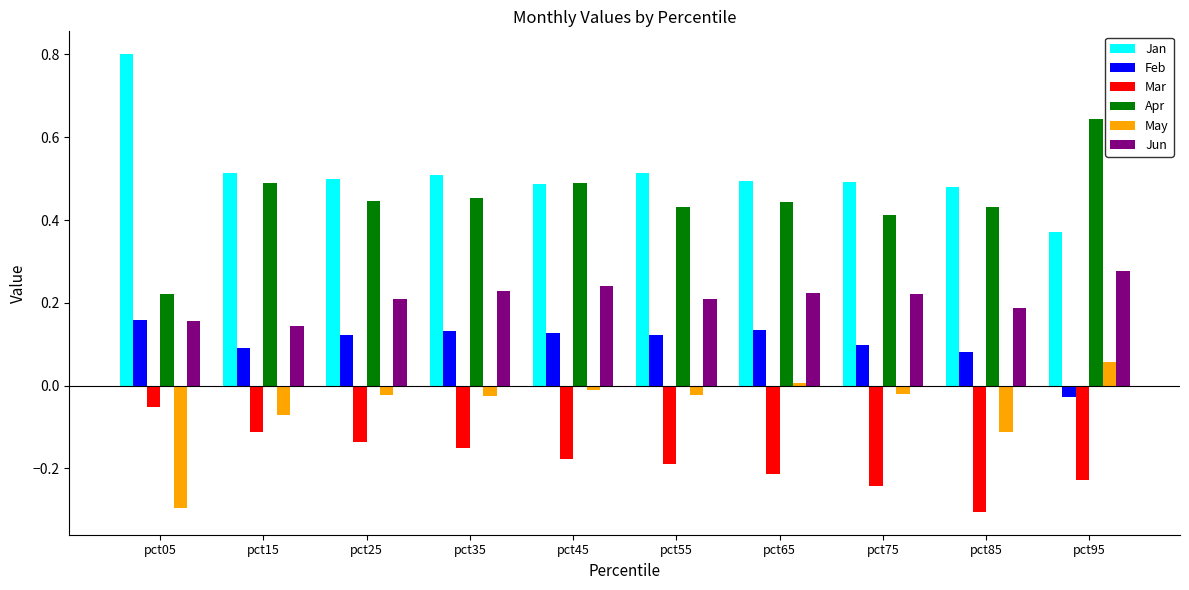

What is the sum of all Apr values?

4.5